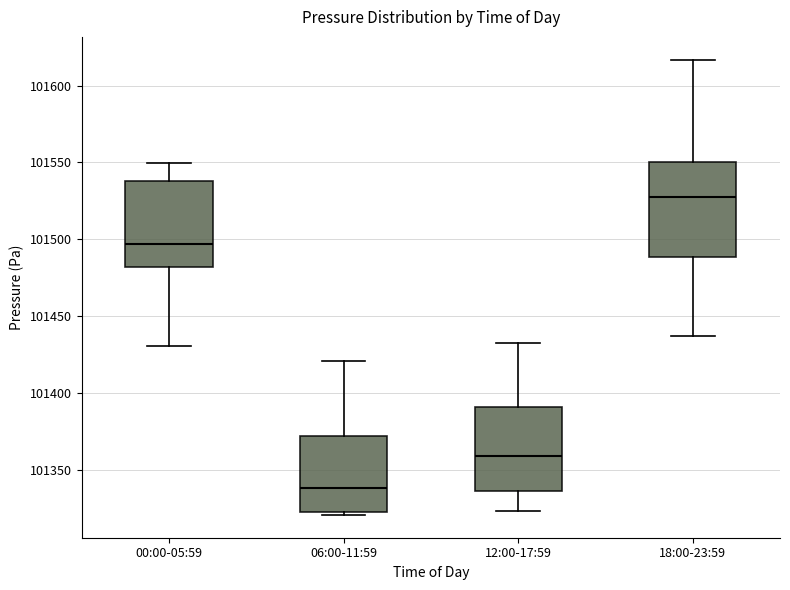

Reading left to right, read every box against the y-axis: the position of its median line, the range the box covers, and the ends of its whiskers. The values are not printed on the chart, so give them approximately, as read against the axis.

00:00-05:59: median 101495, box 101480 to 101540, whiskers 101430 to 101550
06:00-11:59: median 101340, box 101320 to 101370, whiskers 101320 (just below the box's lower edge) to 101420
12:00-17:59: median 101360, box 101335 to 101390, whiskers 101325 to 101430
18:00-23:59: median 101530, box 101490 to 101550, whiskers 101435 to 101615